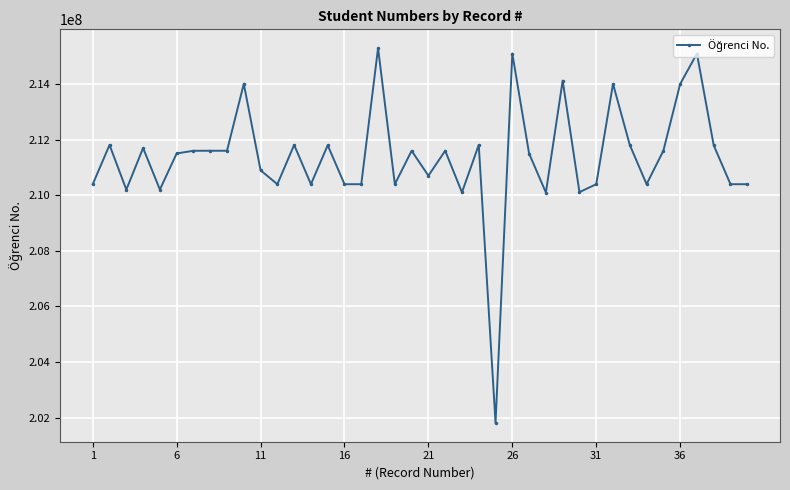

True or false: there are more than 0 points higher than both neighbors.

True